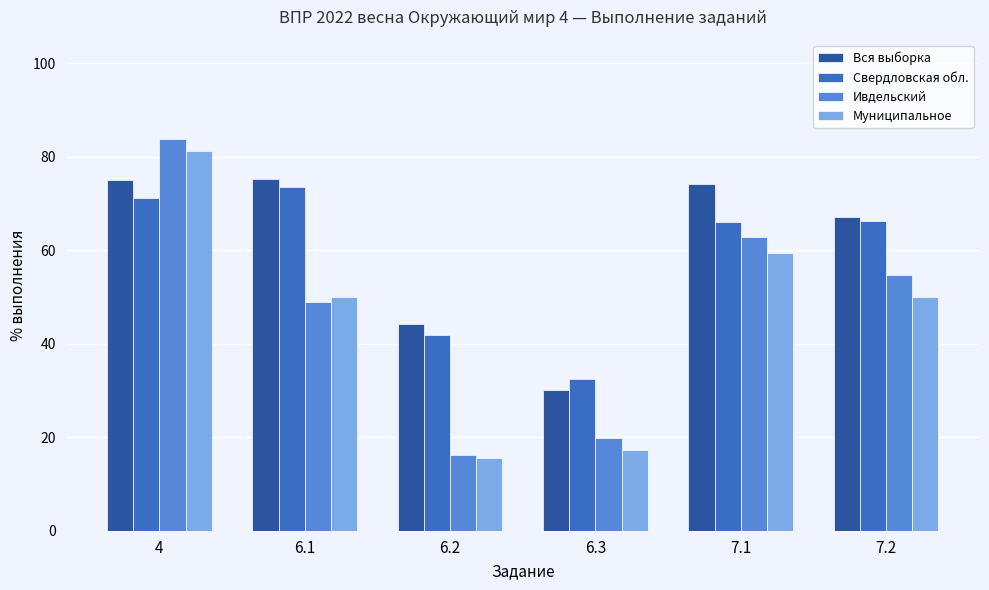

Between 6.3 and 7.1, which series saw the biggest shift?

Вся выборка